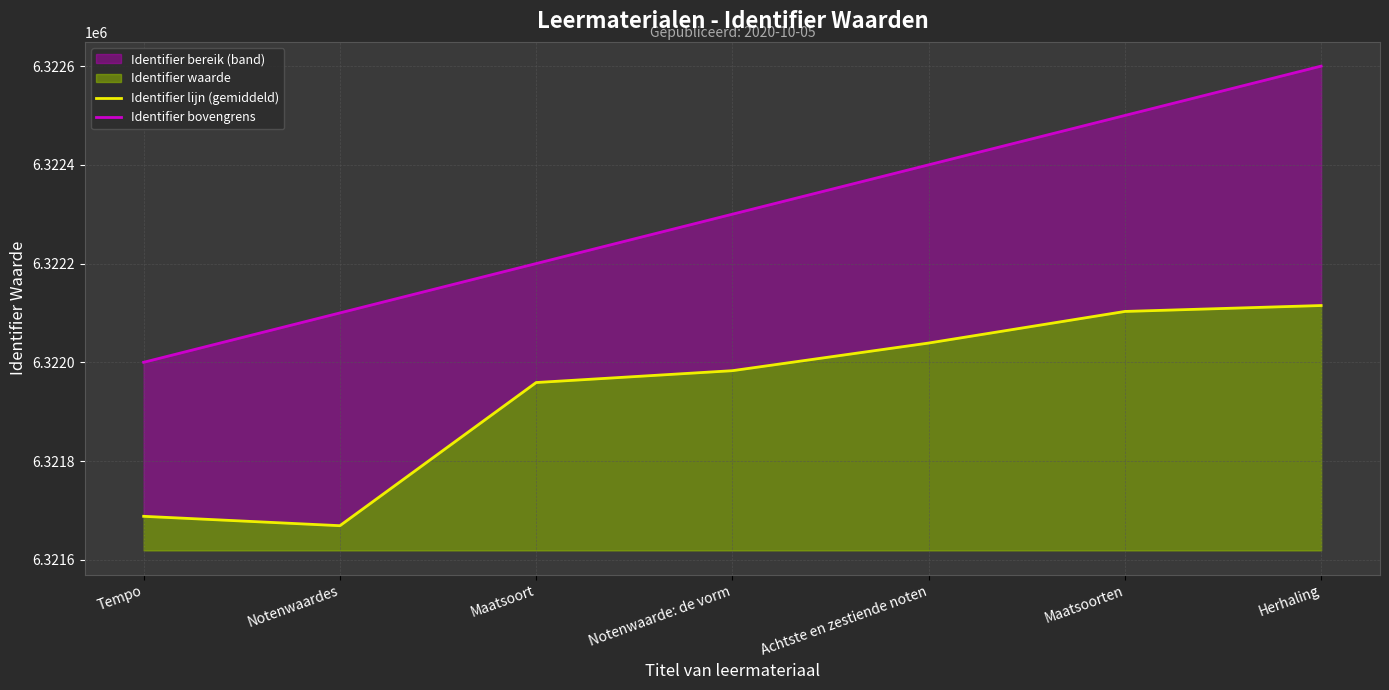

Which series has the widest spread of values?

Identifier bovengrens